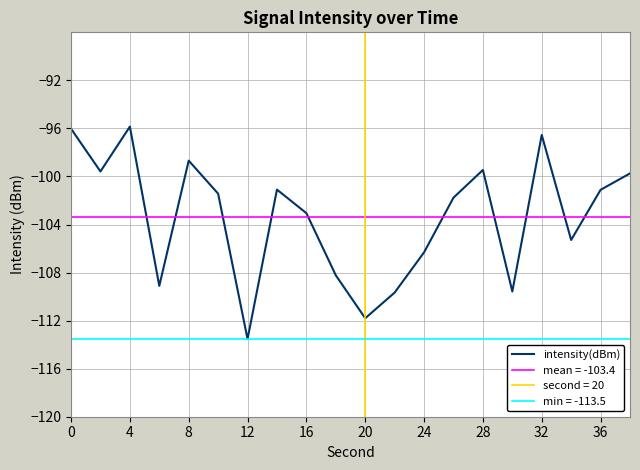

How many data points are above -101?

7